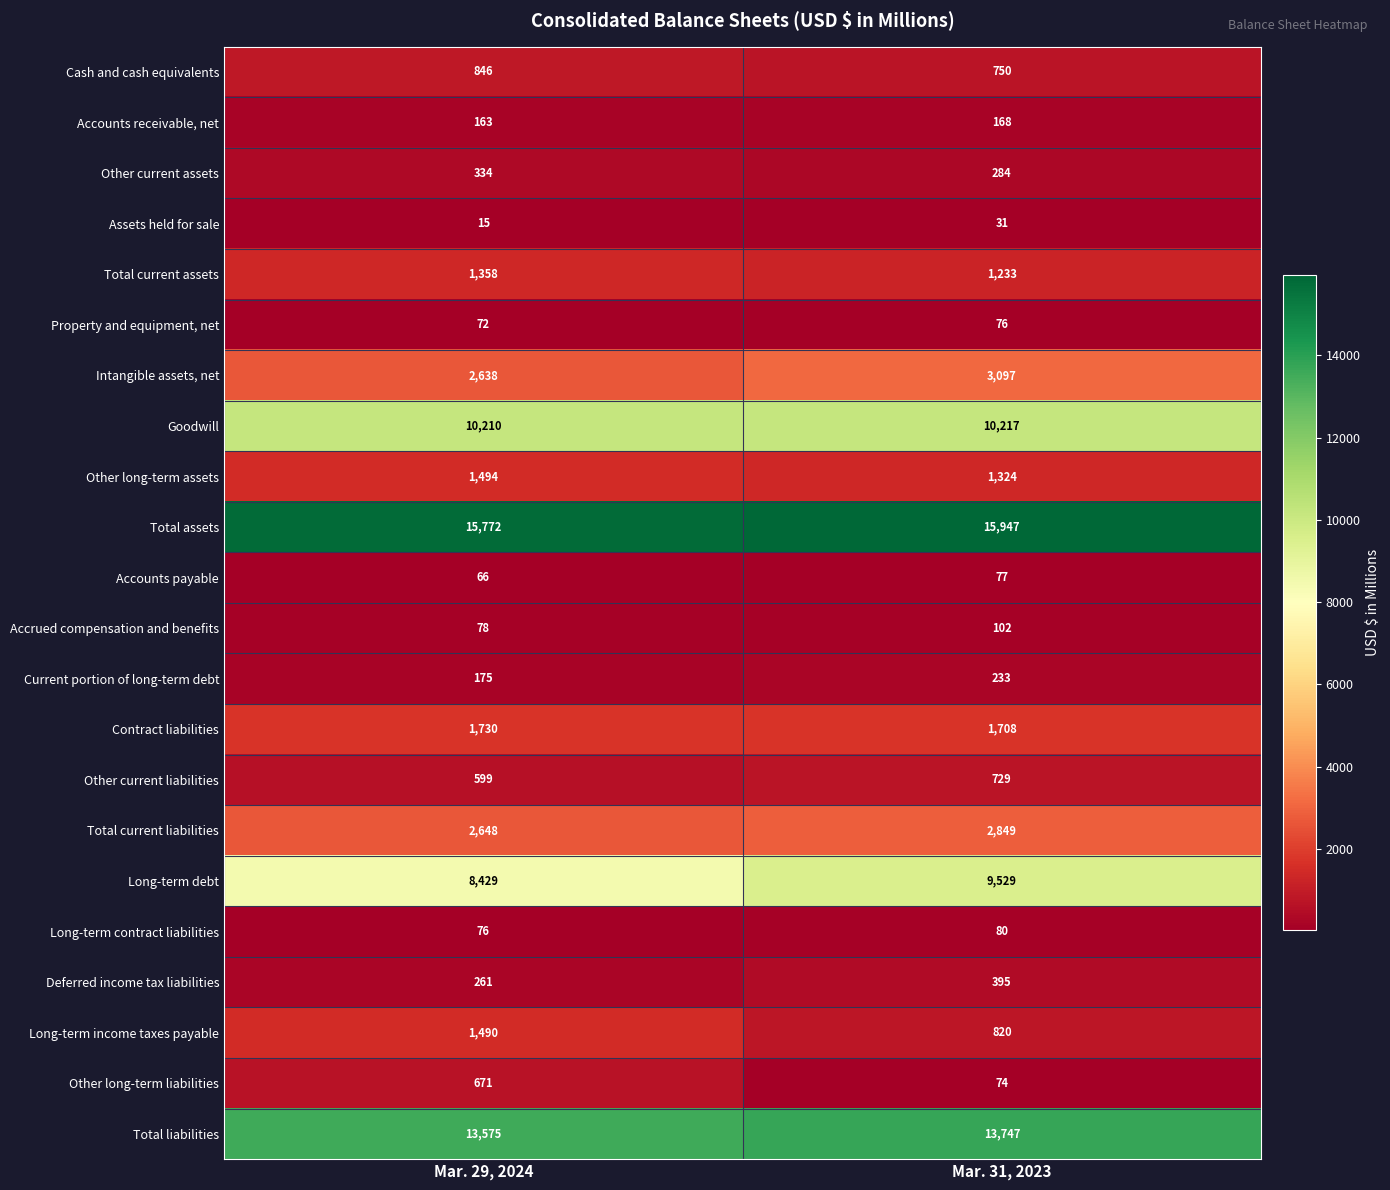

Which series has the largest total across all categories?

Total assets